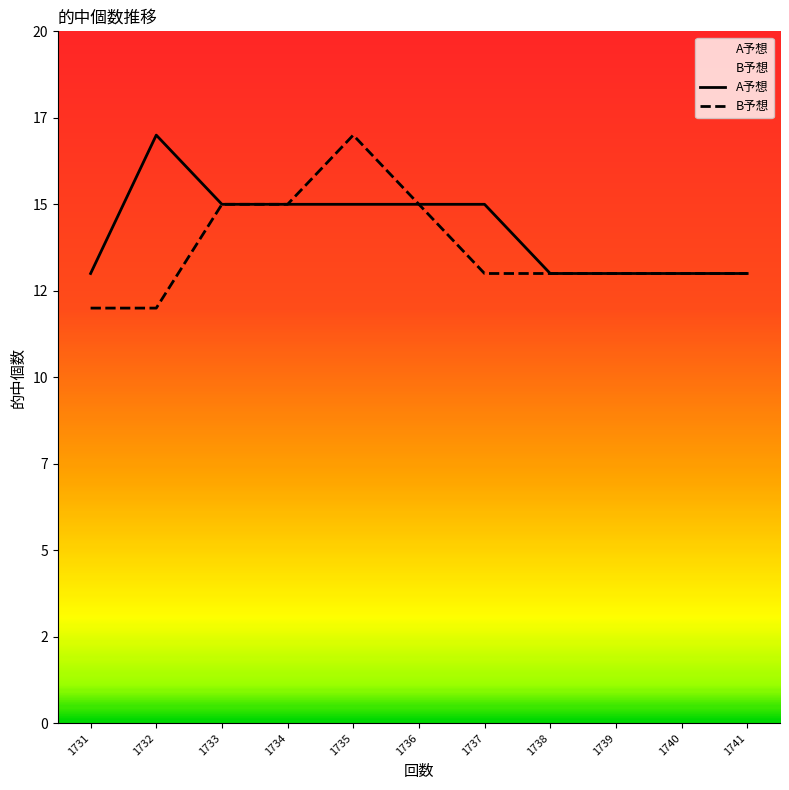

Reading left to right, list all the values displayed in this chart.

A予想: 13	17	15	15	15	15	15	13	13	13	13
B予想: 12	12	15	15	17	15	13	13	13	13	13